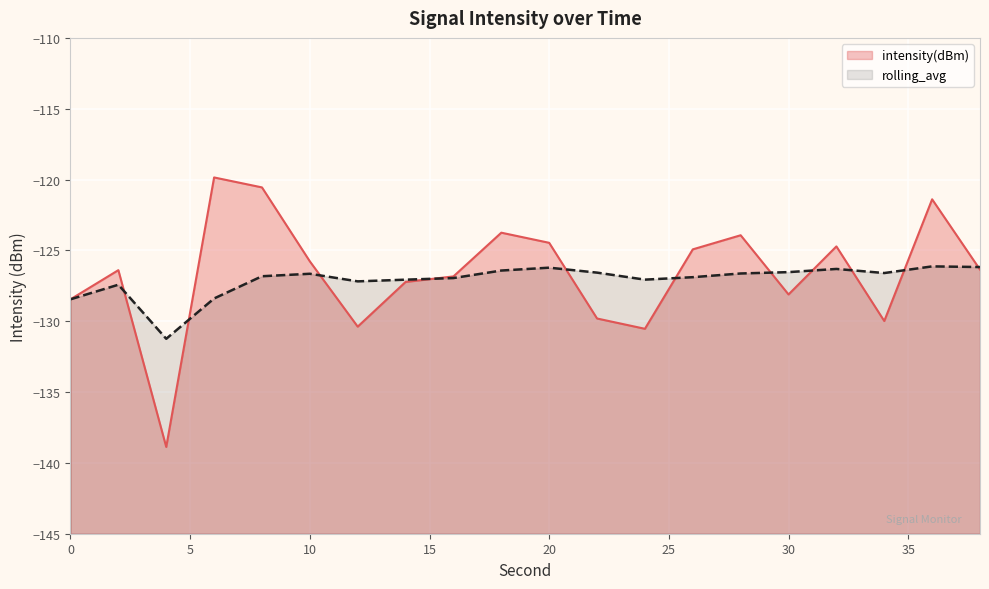

At which label is rolling_avg closest to -128?

6